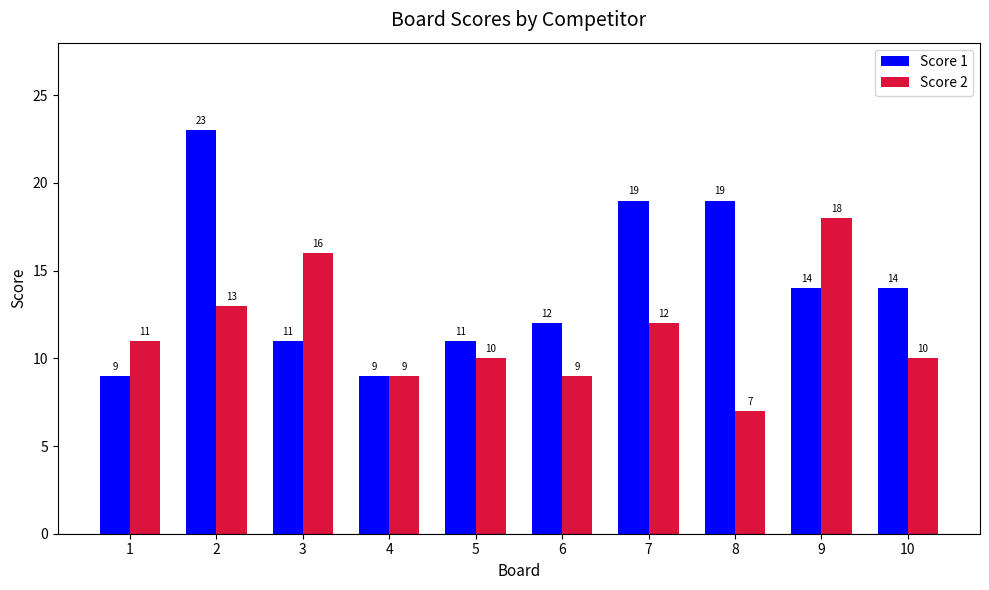

Which series has the largest range (max minus min)?

Score 1